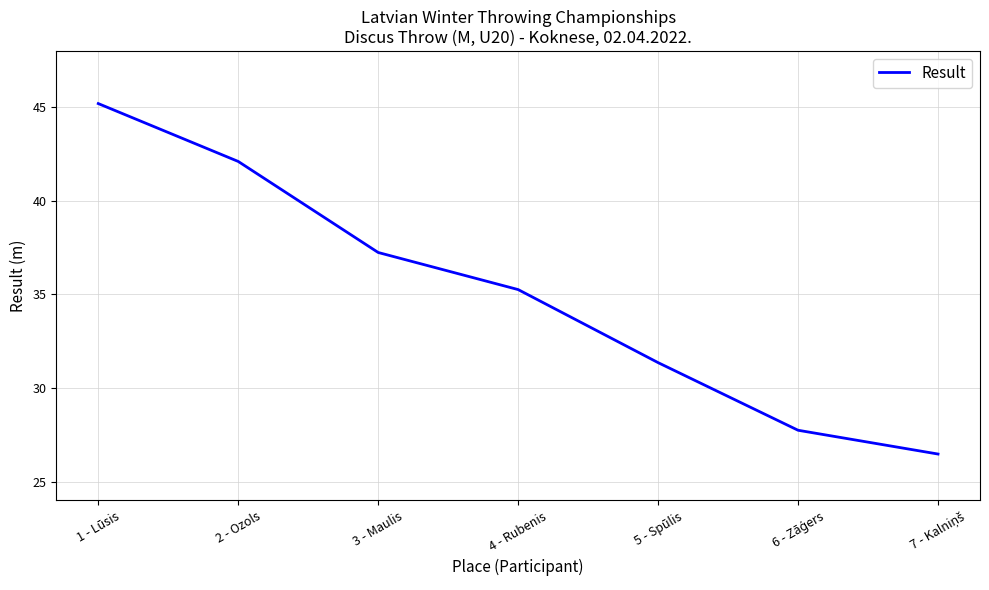

What is the smallest value displayed?

26.5